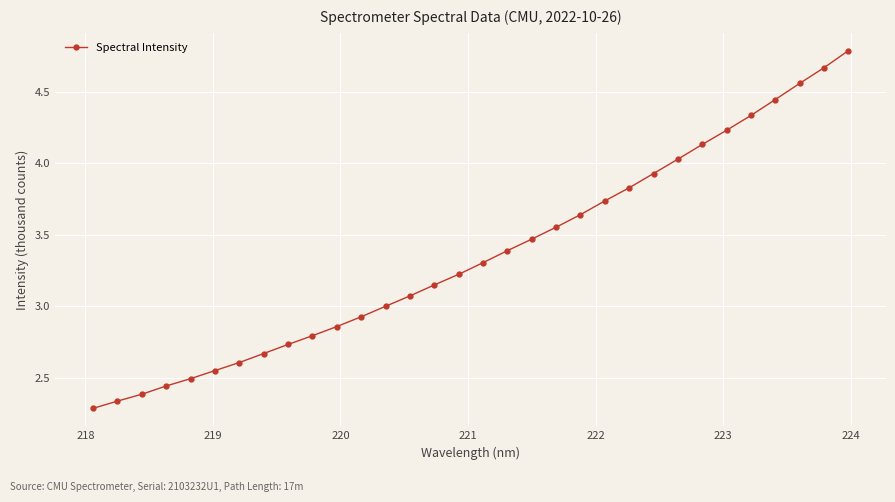

Does the chart have visible grid lines?

Yes